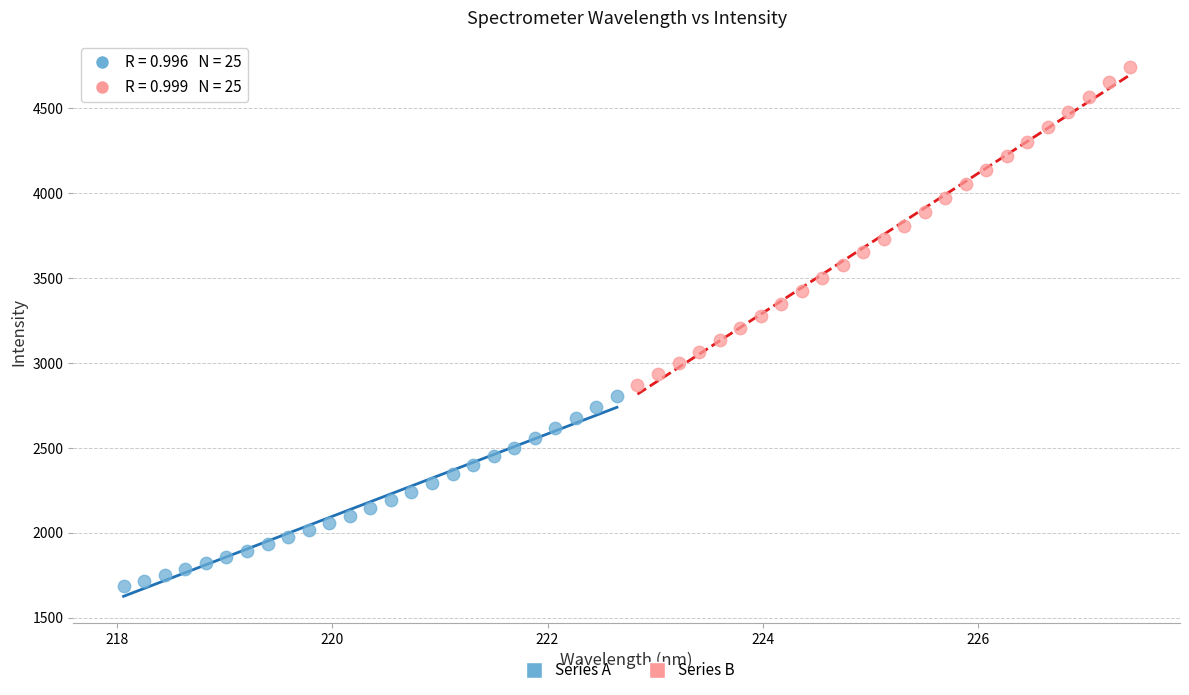

Which series has the largest Y range (max minus min)?

Series B